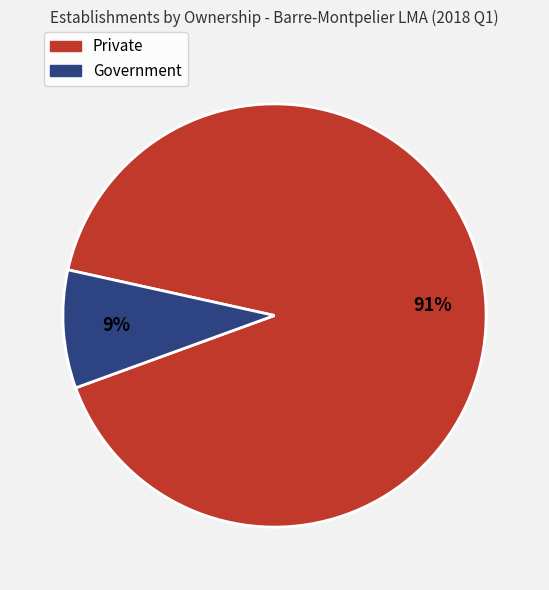

Rank the categories by value from highest to lowest.

Private, Government